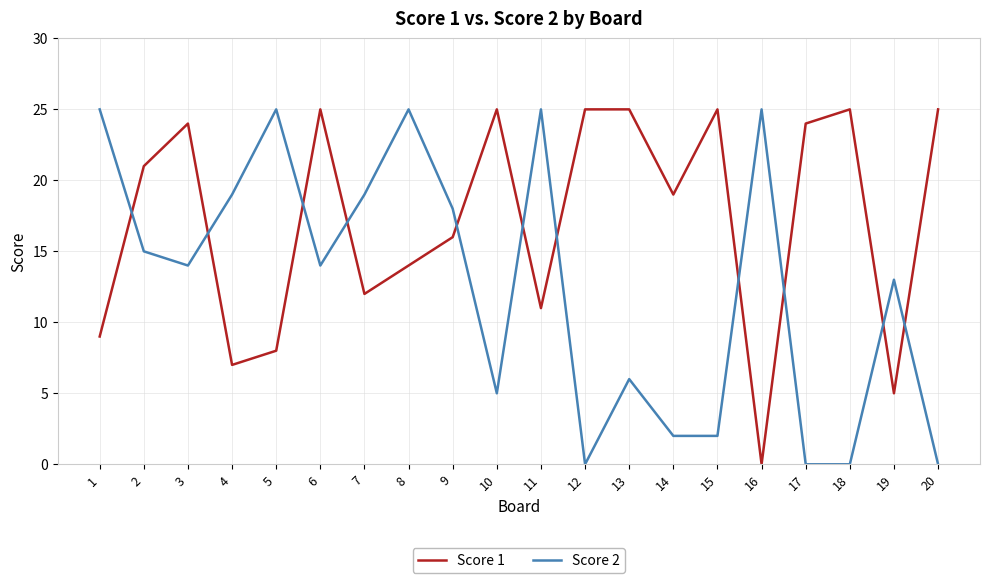

Reading left to right, transcribe all the data shown in this chart.

Score 1: 1=9	2=21	3=24	4=7	5=8	6=25	7=12	8=14	9=16	10=25	11=11	12=25	13=25	14=19	15=25	16=0	17=24	18=25	19=5	20=25
Score 2: 1=25	2=15	3=14	4=19	5=25	6=14	7=19	8=25	9=18	10=5	11=25	12=0	13=6	14=2	15=2	16=25	17=0	18=0	19=13	20=0